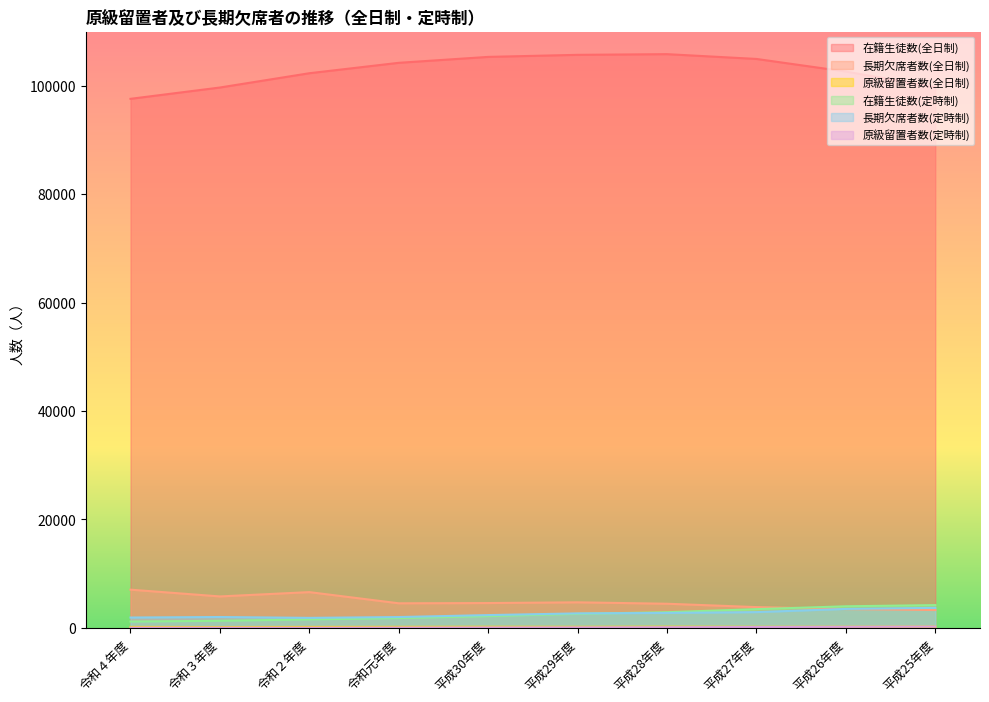

The 長期欠席者数(全日制) series shows 7209 at 平成29年度. True or false?

False